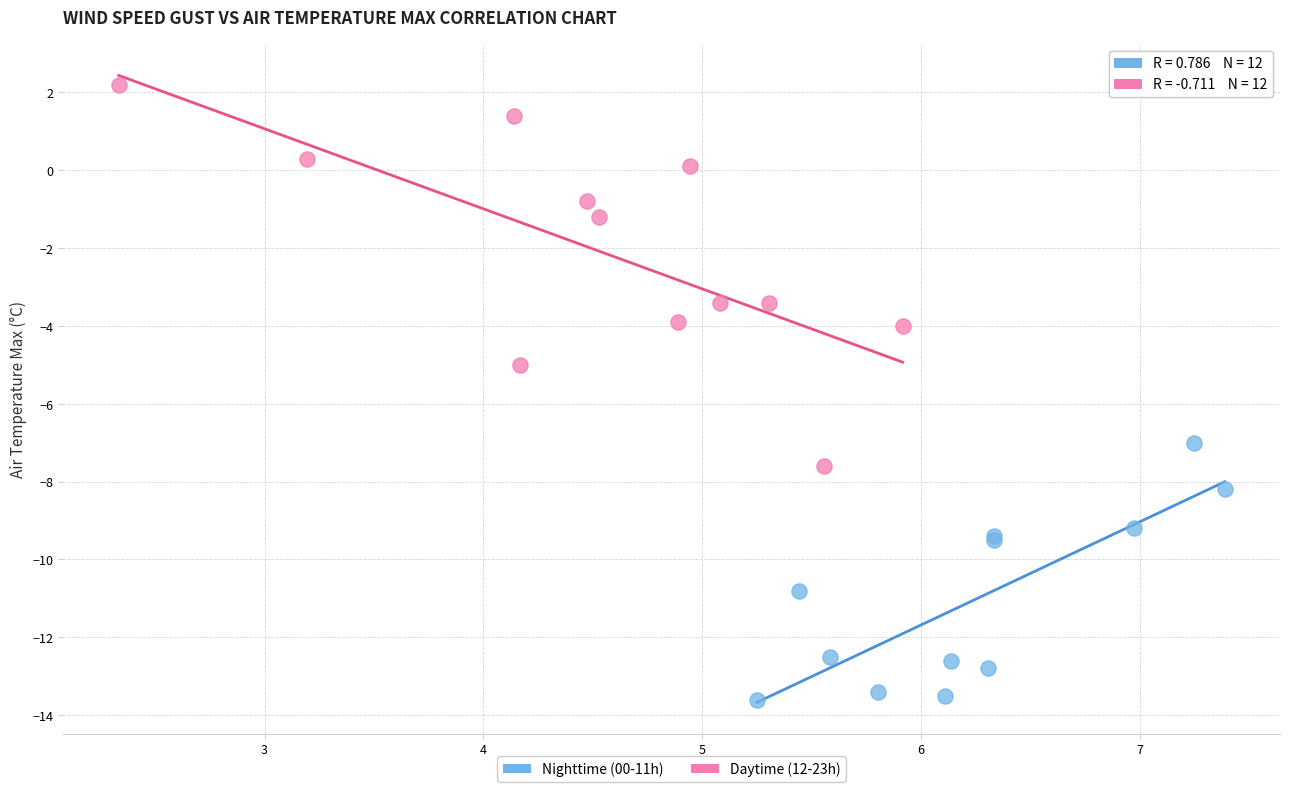

Which series reaches the minimum Y coordinate?

Nighttime (00-11h)